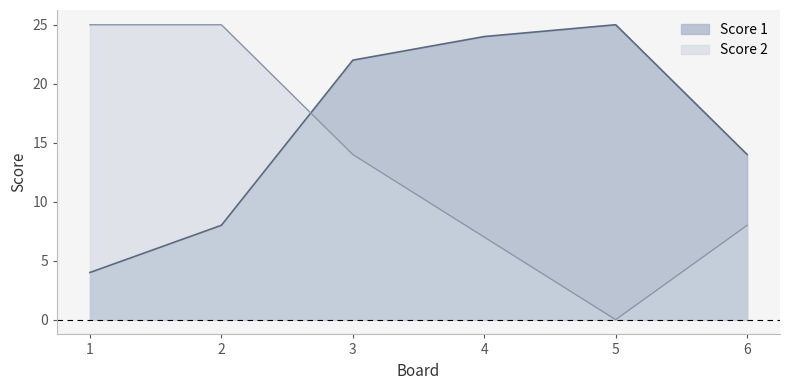

At which category does Score 2 reach its first local valley?

5